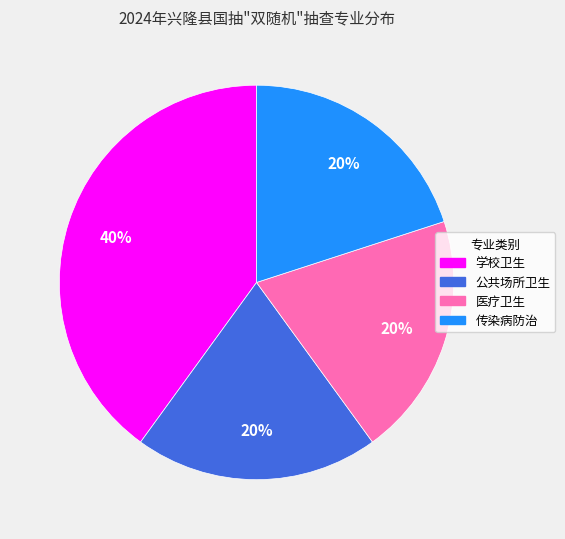

Is the sum of 传染病防治 and 医疗卫生 greater than half?

No